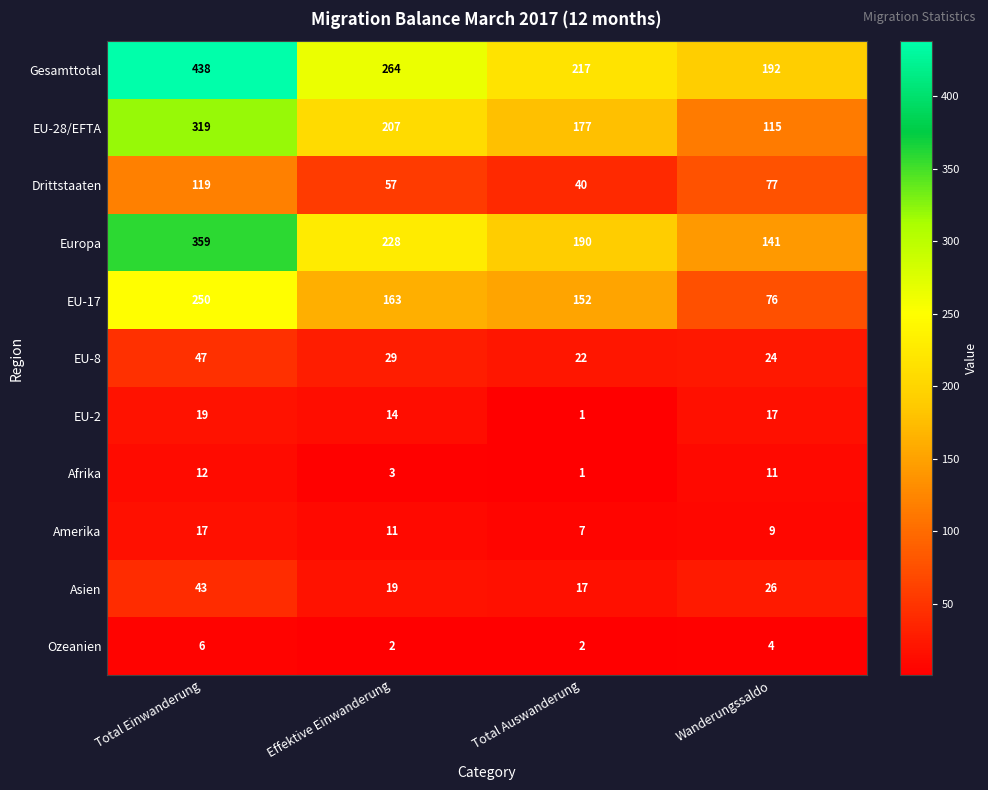

At how many categories does at least one series exceed 378?

1